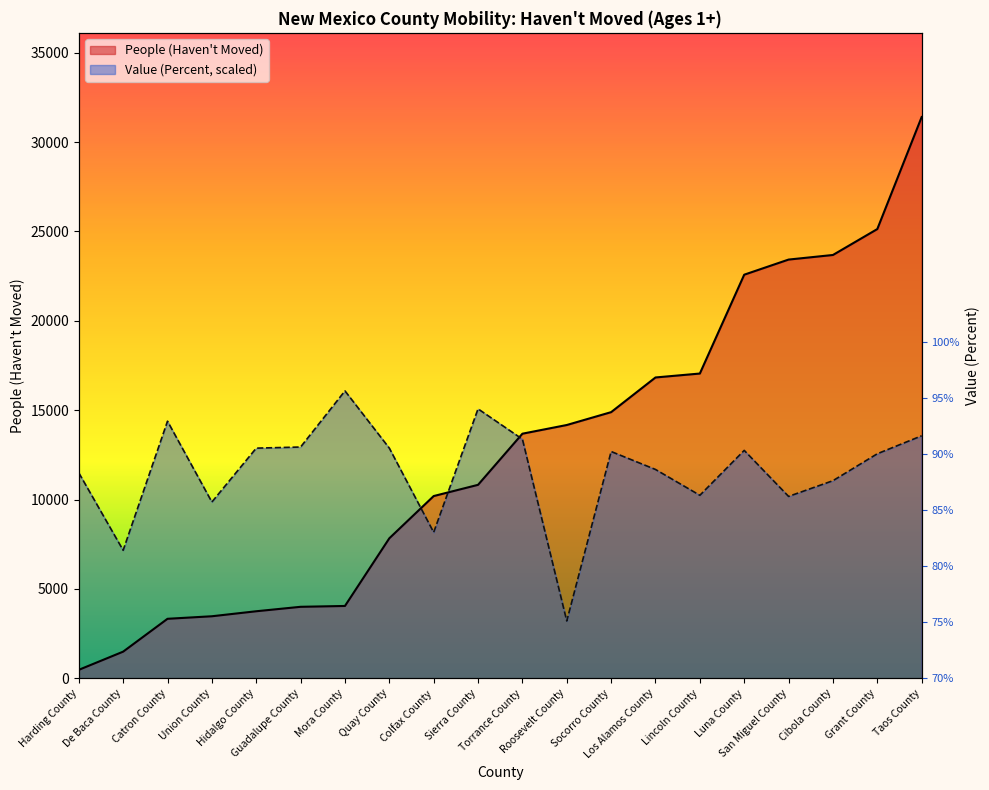

What is the sum of all People (Haven't Moved) values?

252212.0